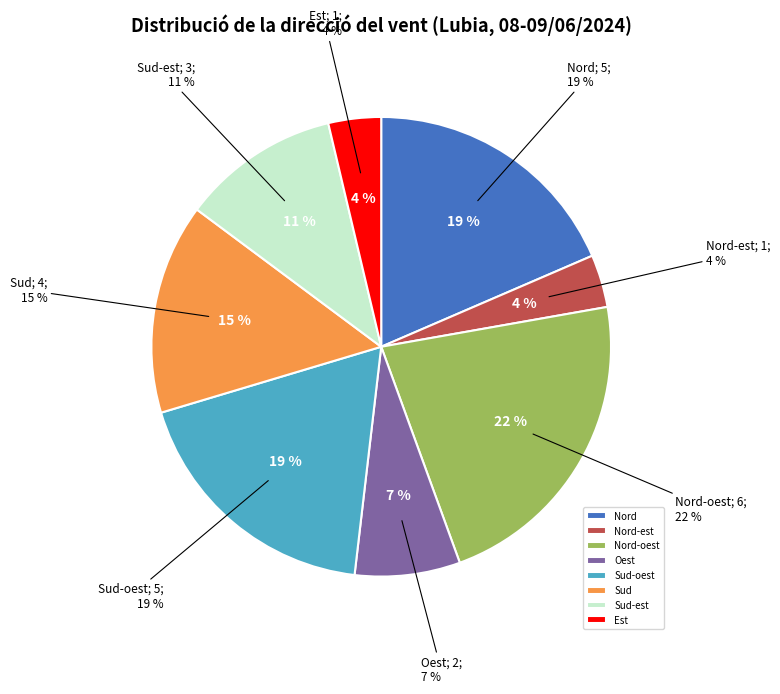

To the nearest percent, what is the combined percentage of Sud-oest and Sud?

33%